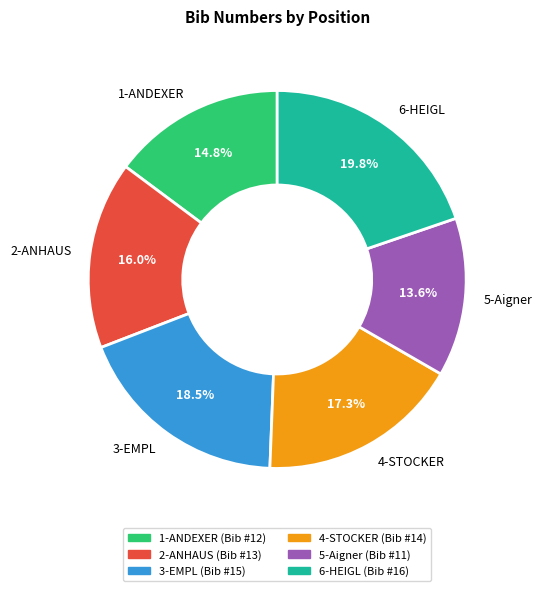

Is the sum of 3-EMPL and 2-ANHAUS greater than half?

No